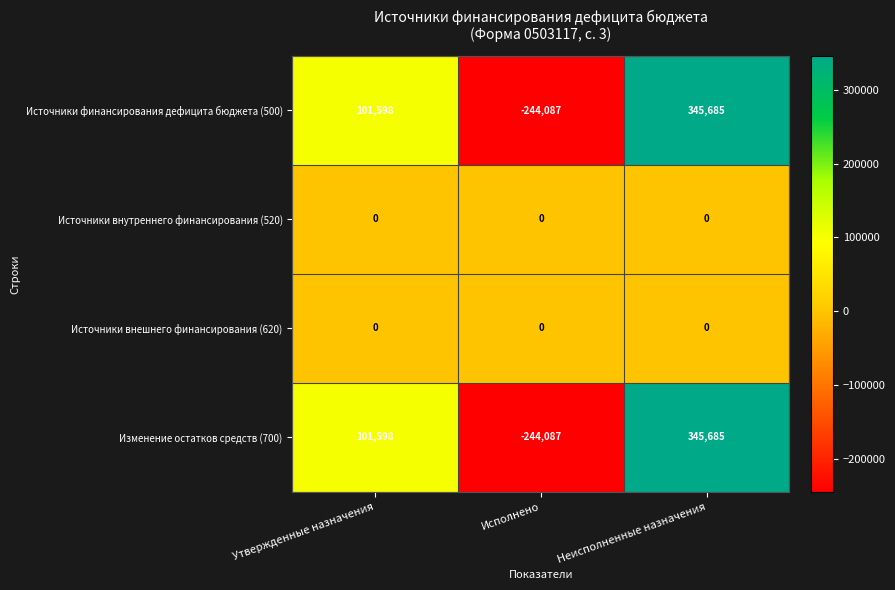

Which label corresponds to the smallest value in the chart?

Исполнено